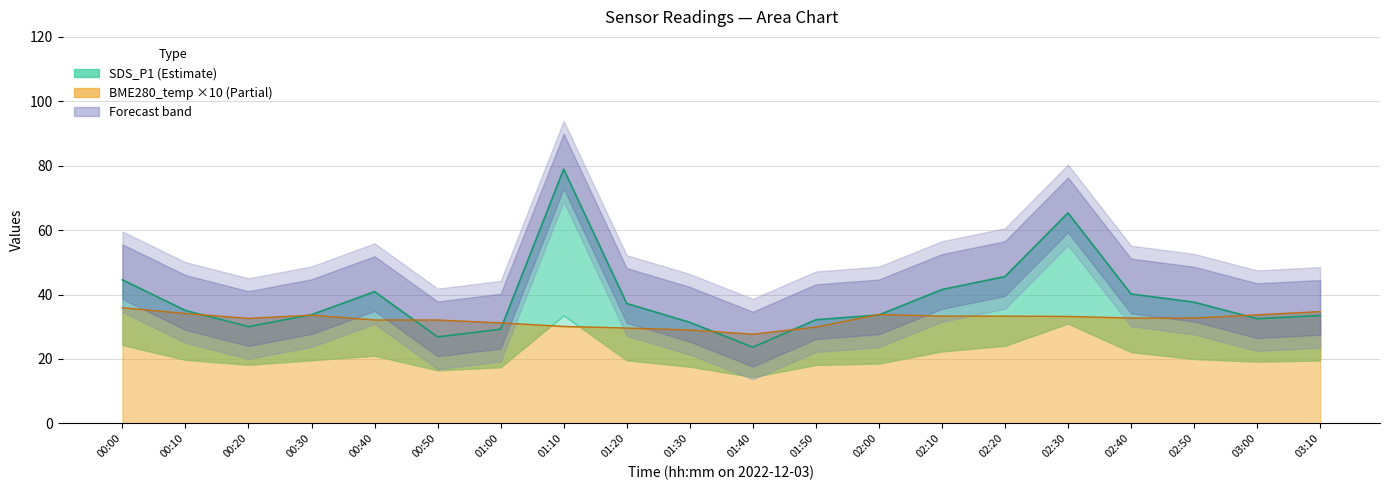

Rank the categories by SDS_P1 value from lowest to highest.

01:40, 00:50, 01:00, 00:20, 01:30, 01:50, 03:00, 03:10, 02:00, 00:30, 00:10, 01:20, 02:50, 02:40, 00:40, 02:10, 00:00, 02:20, 02:30, 01:10